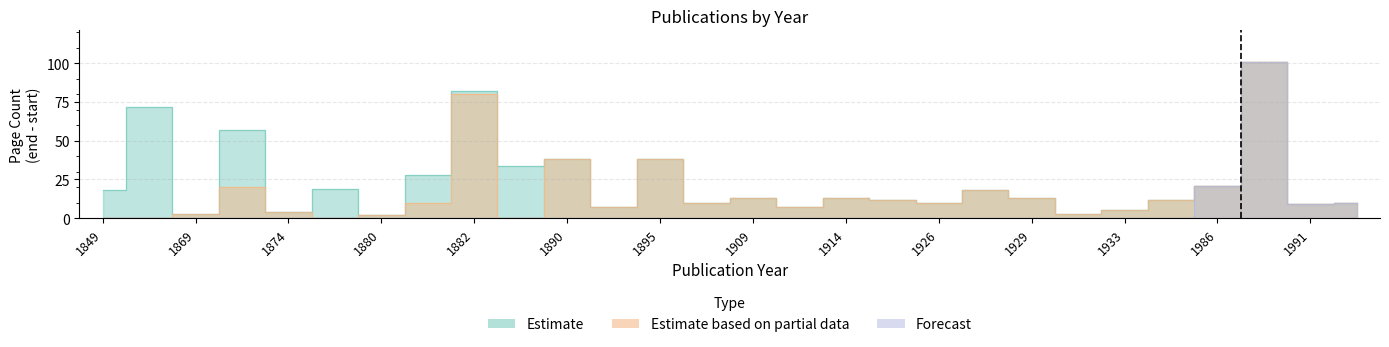

Rank the series by their maximum value, from lowest to highest.

Estimate, Estimate based on partial data, Forecast